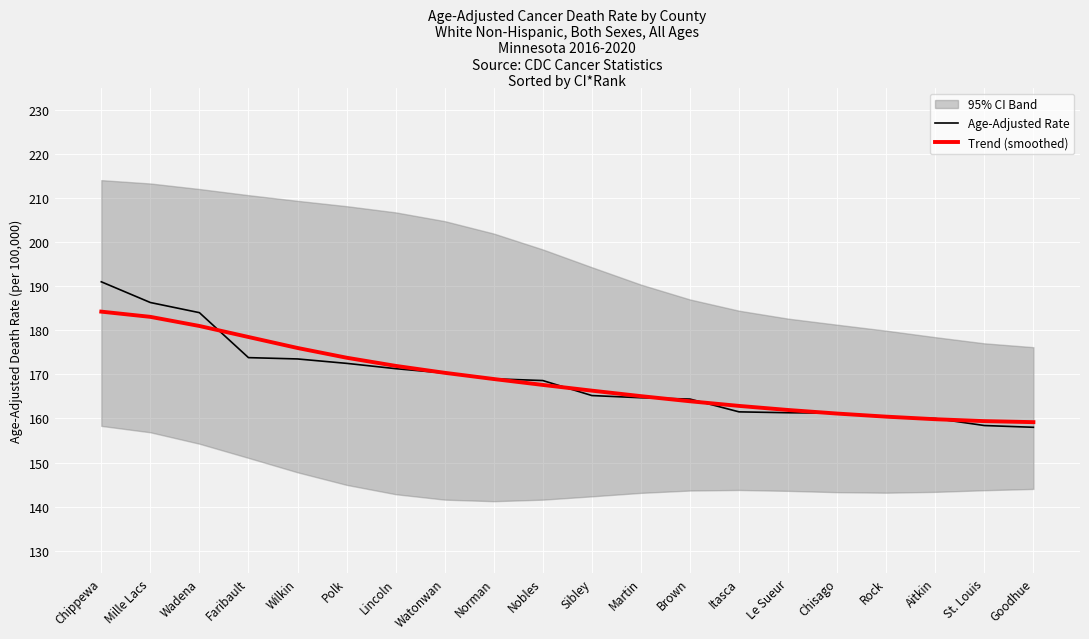

What position from the left is Itasca?

14